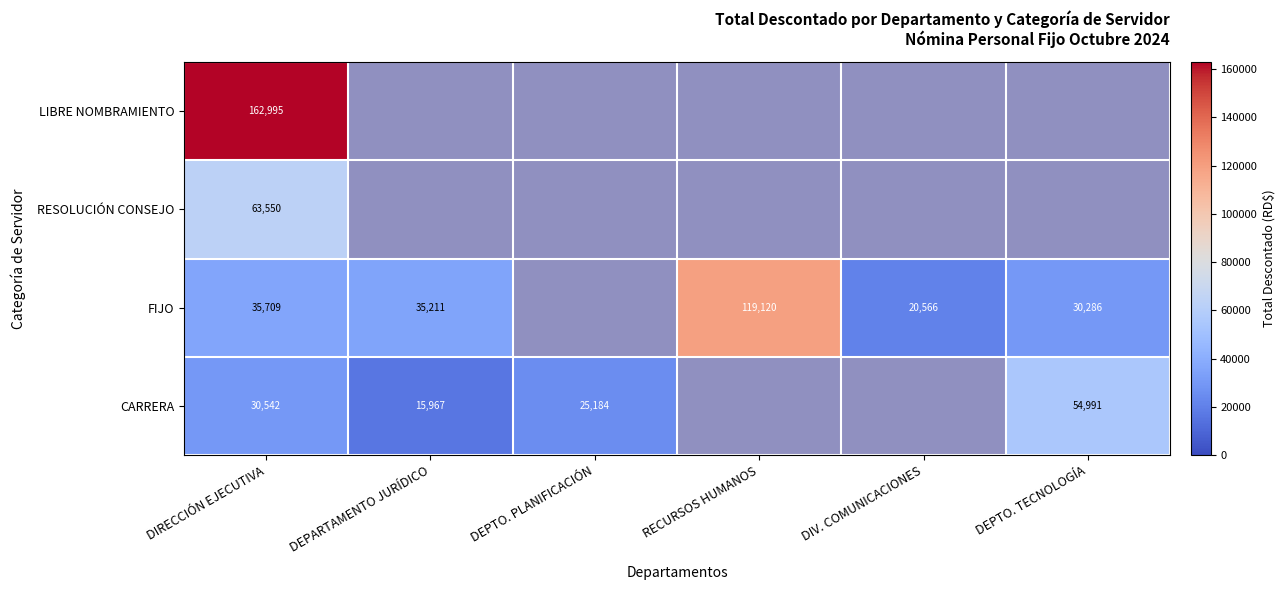

At DIRECCIÓN EJECUTIVA, list the series in order from smallest to largest.

CARRERA, FIJO, RESOLUCIÓN CONSEJO, LIBRE NOMBRAMIENTO